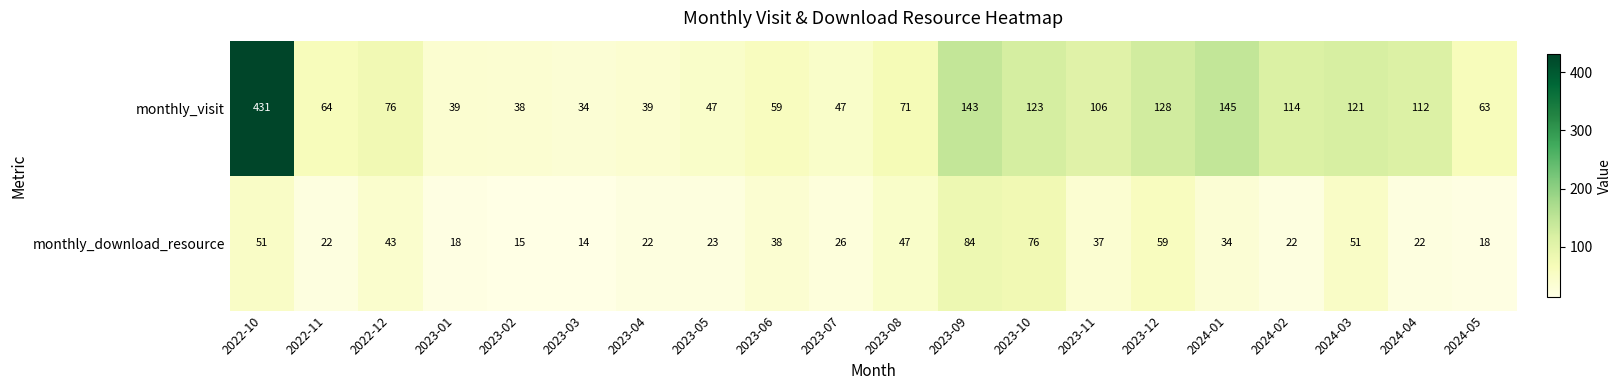

At which category does the chart reach its peak across all series?

2022-10